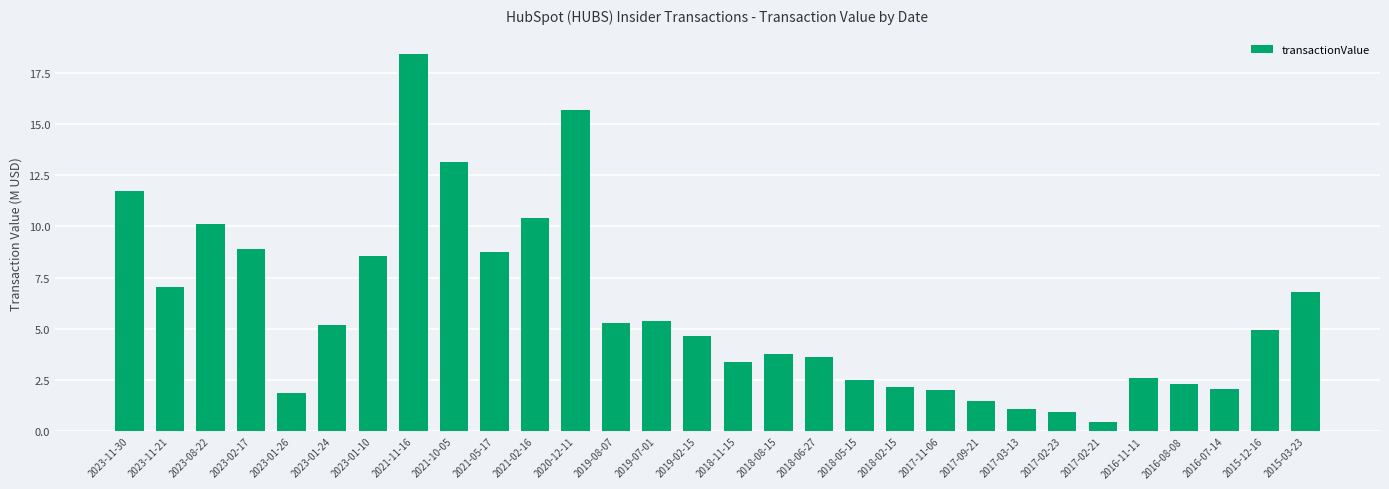

The chart shows a value of 3.8 at 2016-08-08. True or false?

False